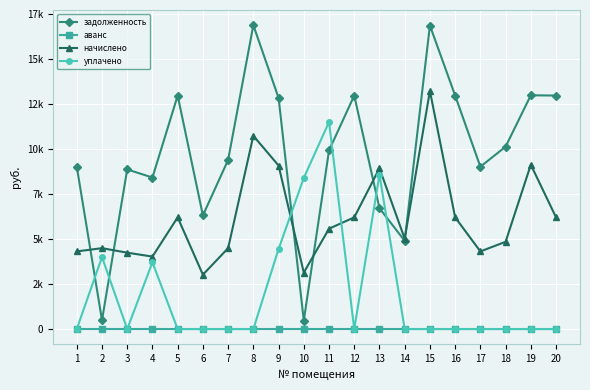

What is the total value across all series at 19?

22145.2